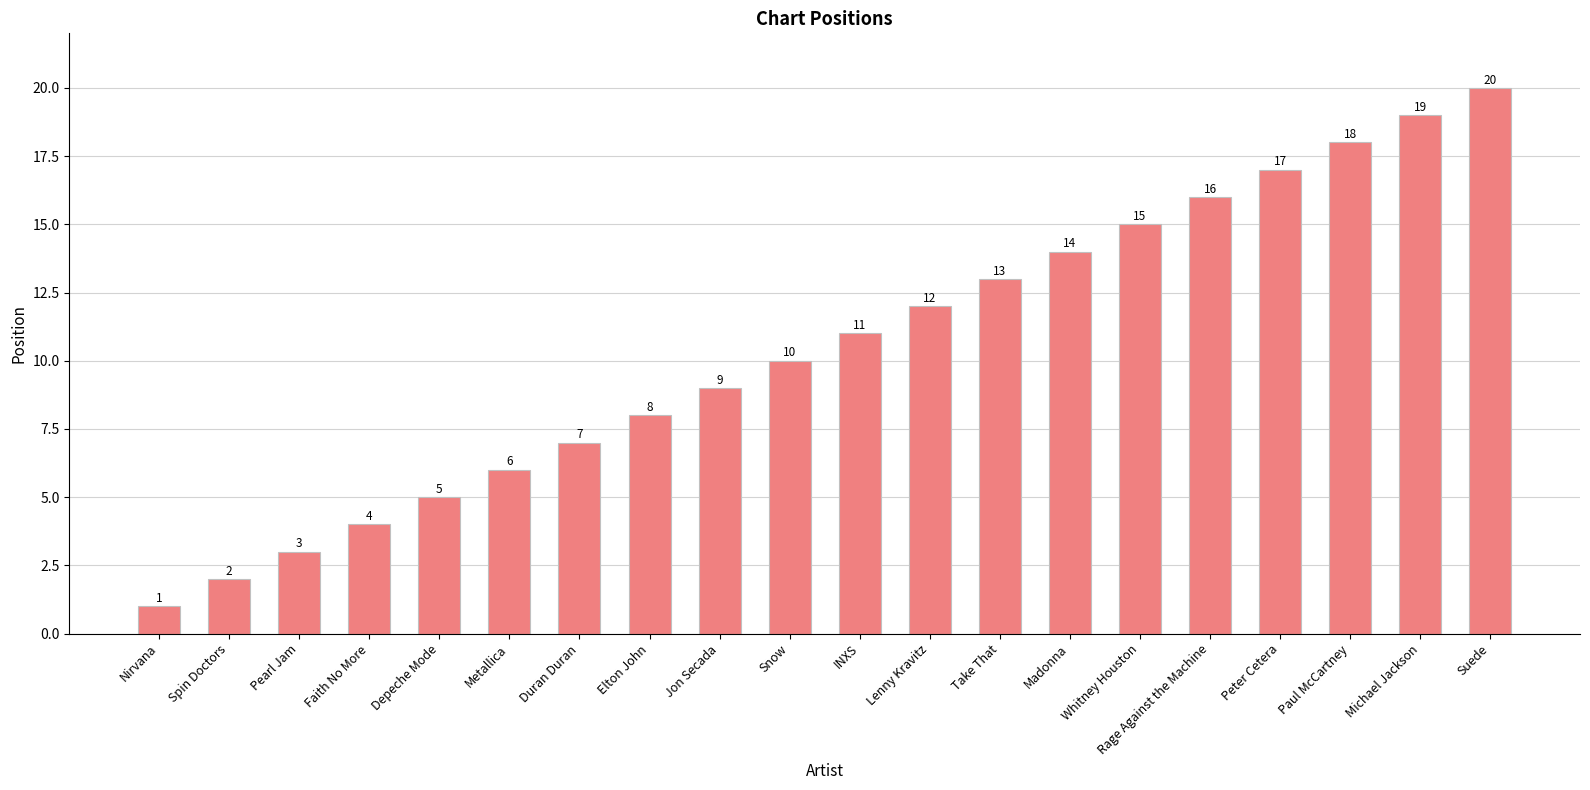

Reading left to right, extract all data points from this chart.

1	2	3	4	5	6	7	8	9	10	11	12	13	14	15	16	17	18	19	20